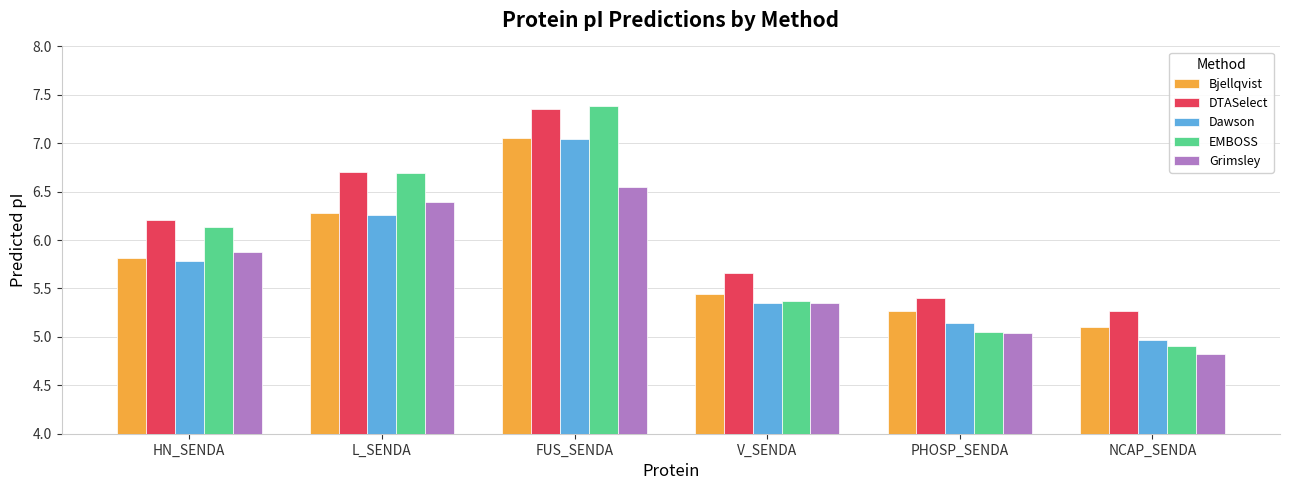

What is the average value of the EMBOSS series?

5.9